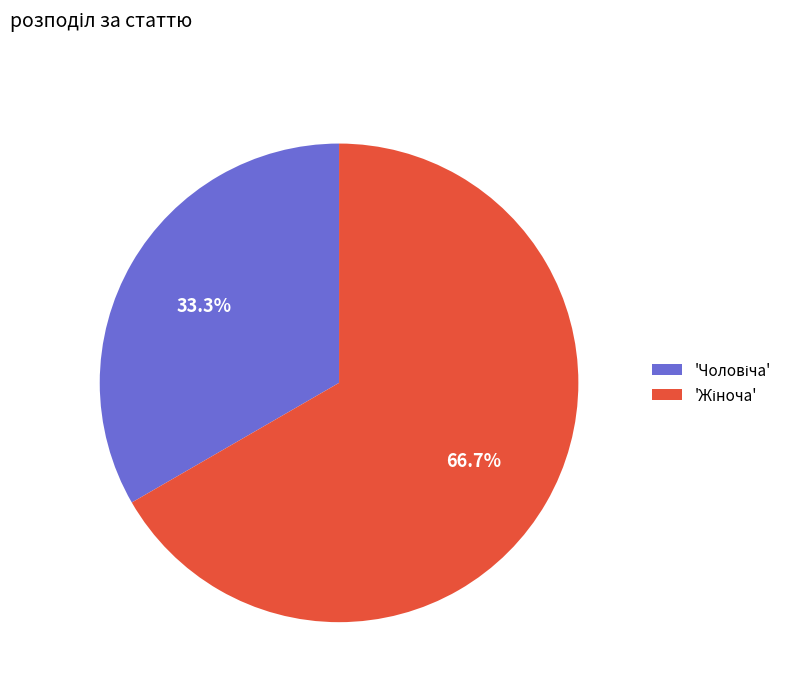

Does any single category account for the majority?

Yes